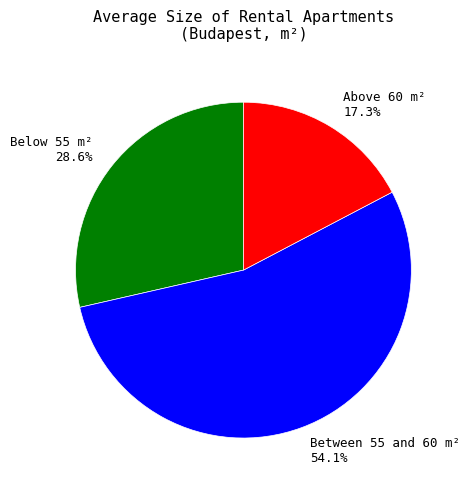

Do Between 55 and 60 m² 54.1% and Above 60 m² 17.3% together represent more than half of the pie?

Yes